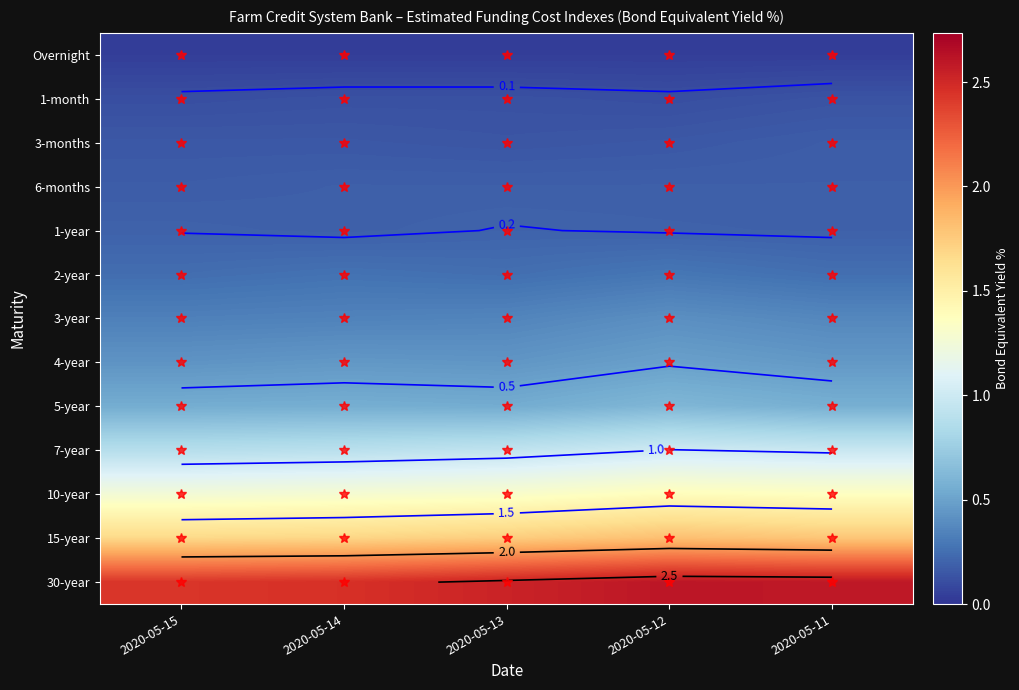

Which category has the lowest value in the 7-year series?

2020-05-15